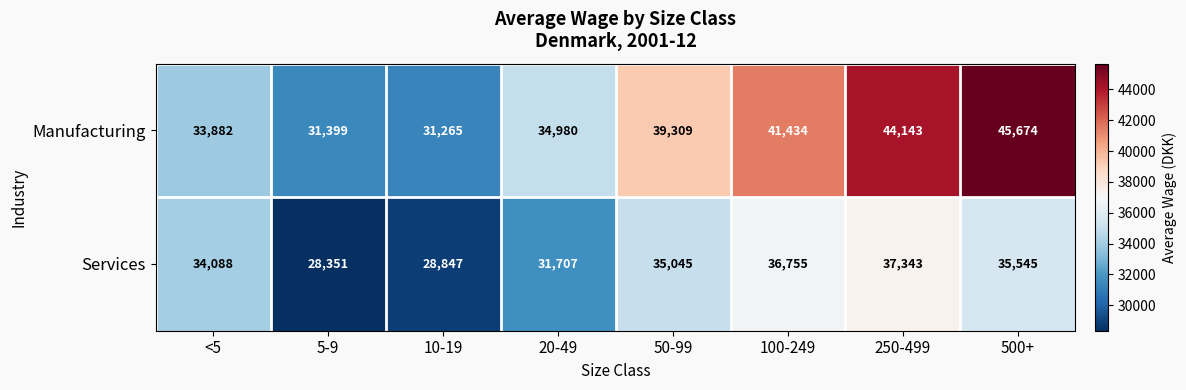

What is the approximate value of Services at 250-499?

37343